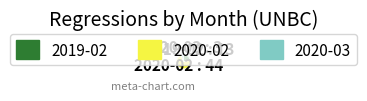

Which slice is the smallest?

2020-03